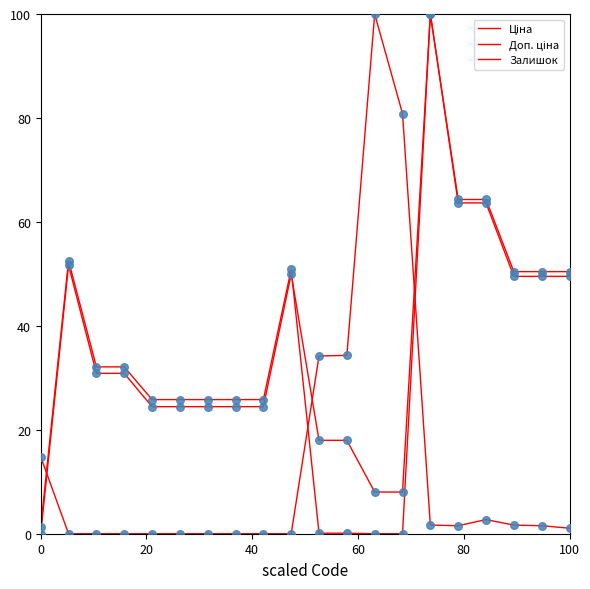

Is this an area chart (filled region under the line)?

No